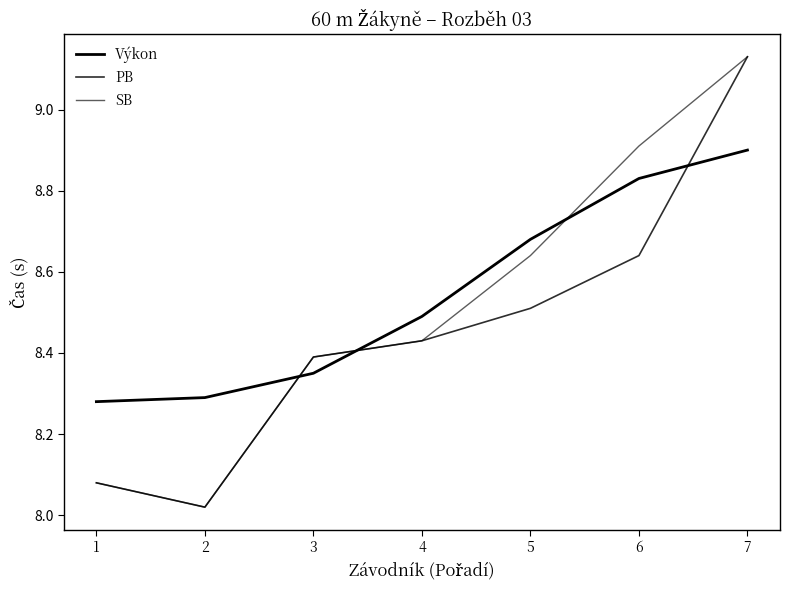

Rank the series at 2 from highest to lowest value.

Výkon, PB, SB